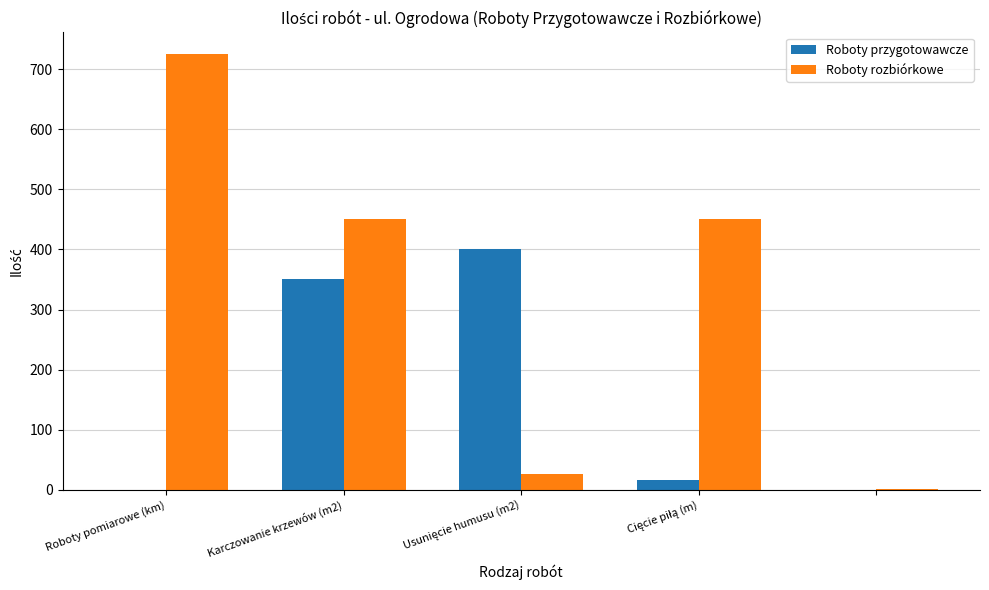

Which series has the largest total across all categories?

Roboty rozbiórkowe